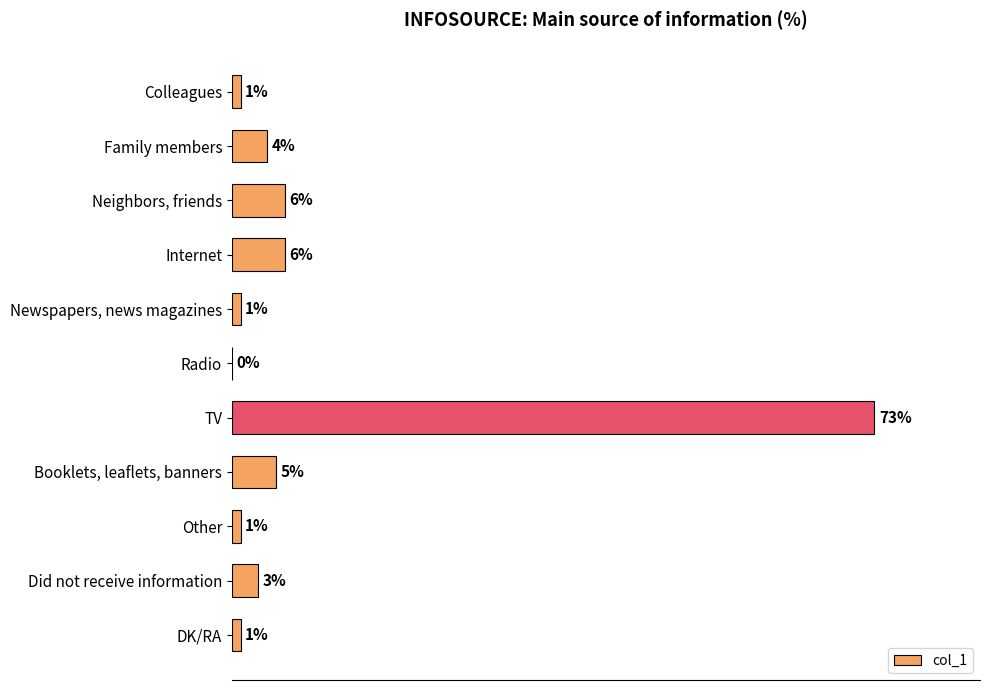

Which has a higher value, Did not receive information or Family members?

Family members